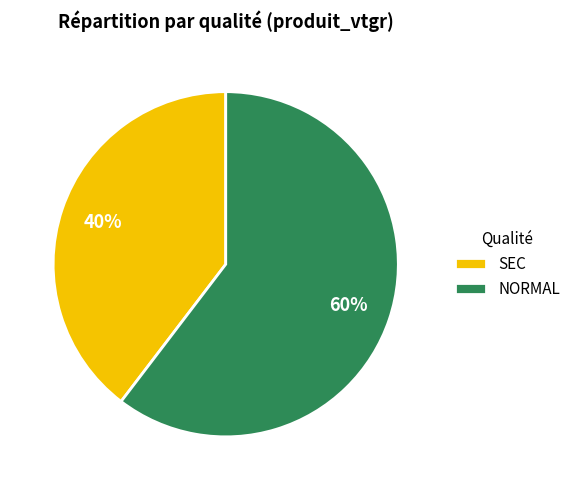

Rank the categories by value from highest to lowest.

NORMAL, SEC